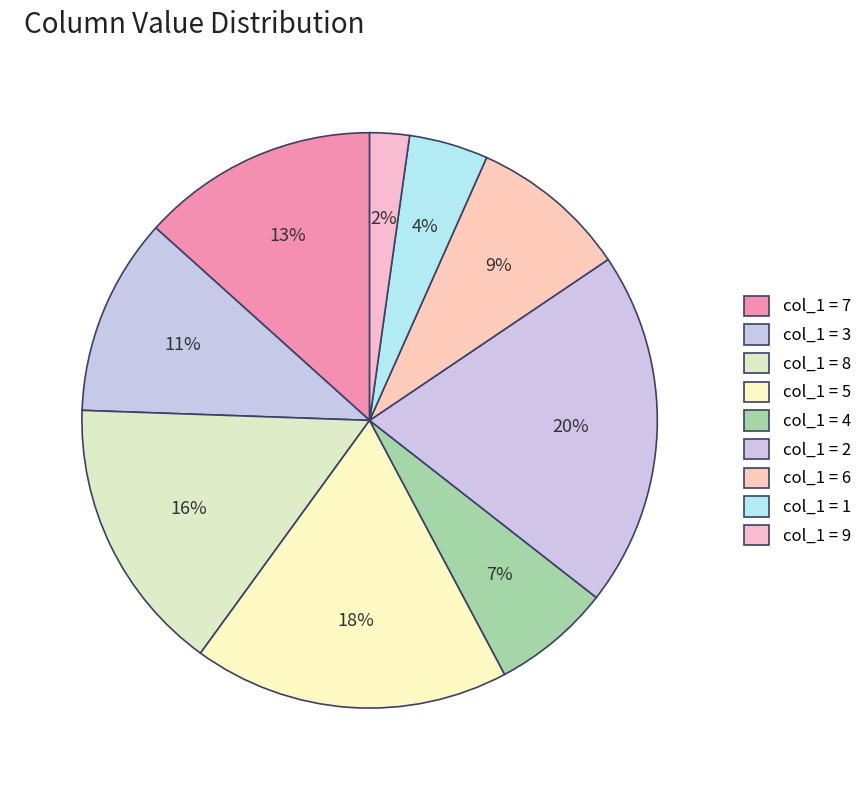

How many segments does this pie chart have?

9